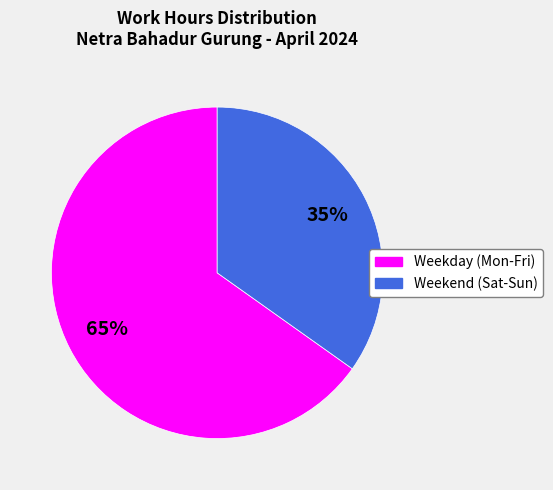

Does any single category account for the majority?

Yes